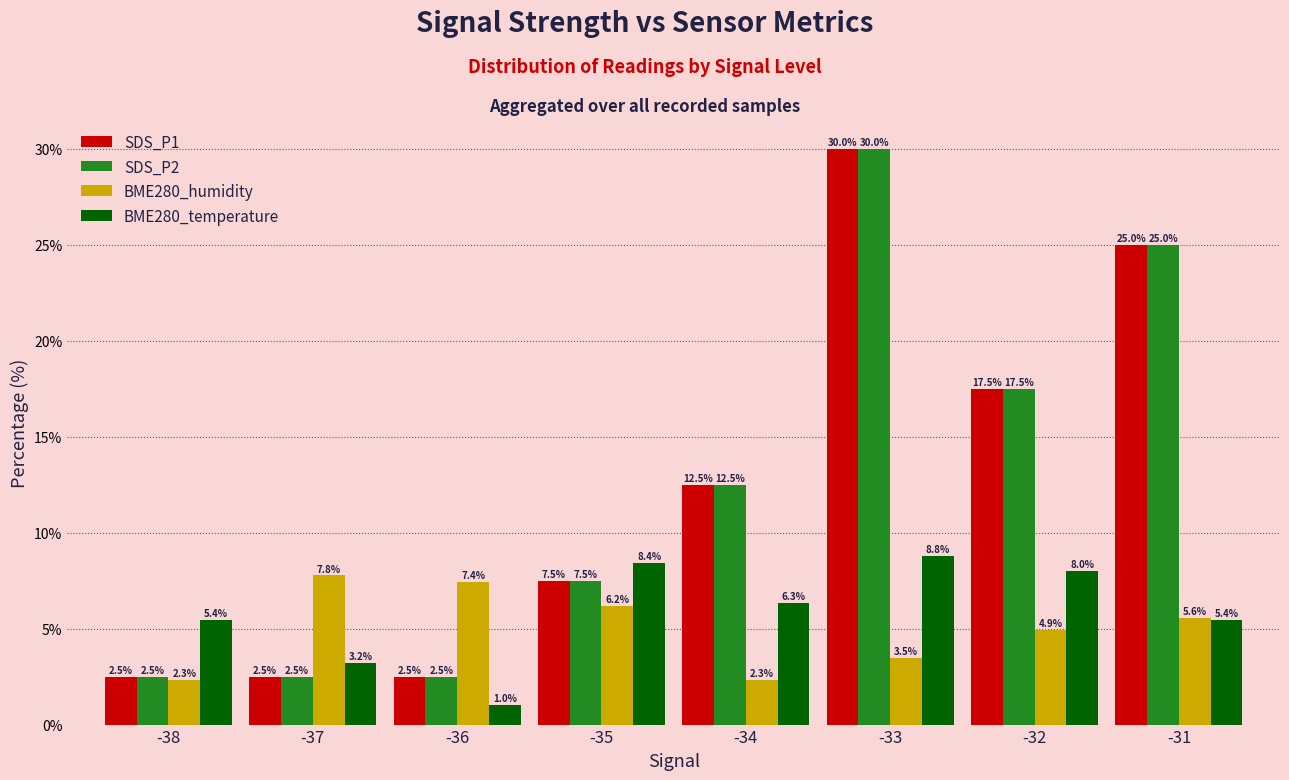

Reading right to left, list all the values displayed in this chart.

SDS_P1: -31=25.0	-32=17.5	-33=30.0	-34=12.5	-35=7.5	-36=2.5	-37=2.5	-38=2.5
SDS_P2: -31=25.0	-32=17.5	-33=30.0	-34=12.5	-35=7.5	-36=2.5	-37=2.5	-38=2.5
BME280_humidity: -31=5.6	-32=4.9	-33=3.5	-34=2.3	-35=6.2	-36=7.4	-37=7.8	-38=2.3
BME280_temperature: -31=5.4	-32=8.0	-33=8.8	-34=6.3	-35=8.4	-36=1.0	-37=3.2	-38=5.4